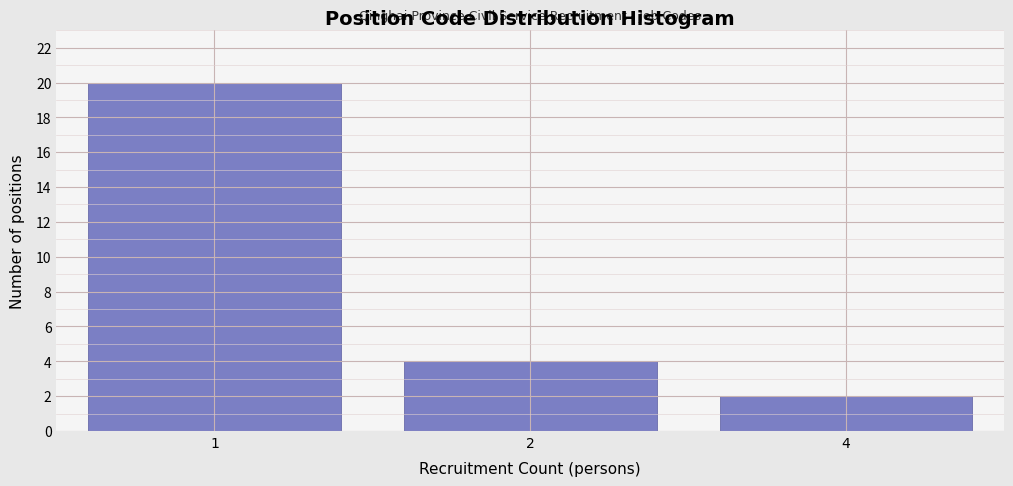

Reading right to left, transcribe all the data shown in this chart.

4=2	2=4	1=20